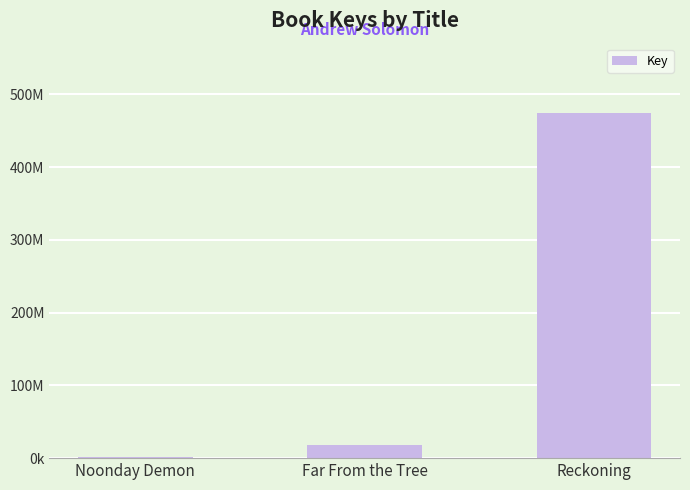

At which label does the data first exceed 18350199?

Reckoning